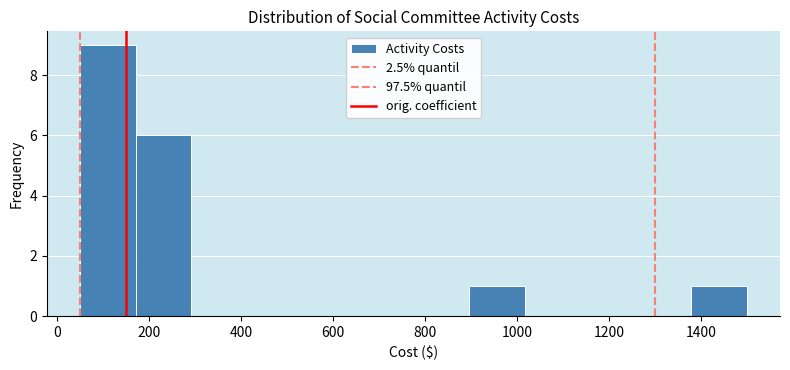

Reading left to right, list every bar in this chart as the range it spans on the x-axis followed by its height. Neither the bar edges nor the heights are printed on the chart, so give them approximately, as read against the axes.

60 to 180: 9
180 to 300: 6
300 to 420: 0
420 to 540: 0
540 to 660: 0
660 to 780: 0
780 to 900: 0
900 to 1020: 1
1020 to 1140: 0
1140 to 1260: 0
1260 to 1380: 0
1380 to 1500: 1